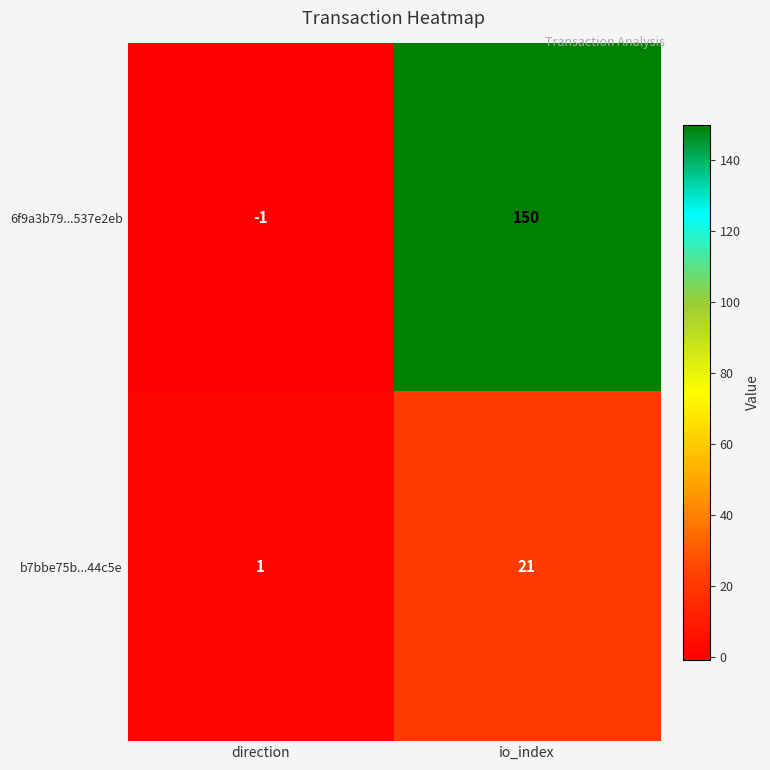

At how many categories does at least one series exceed 135?

1